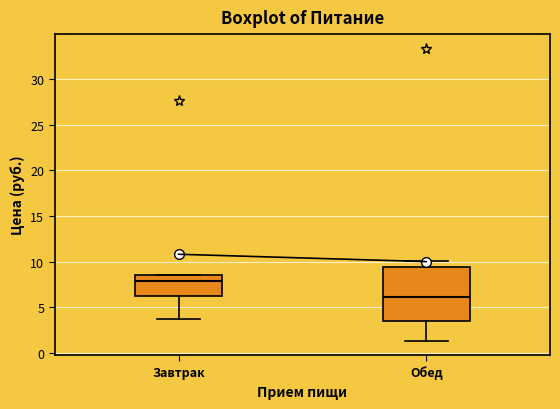

Where does the median line of the box for Обед sit on the y-axis? The values are not printed on the chart, so give them approximately, as read against the axis.

6.0